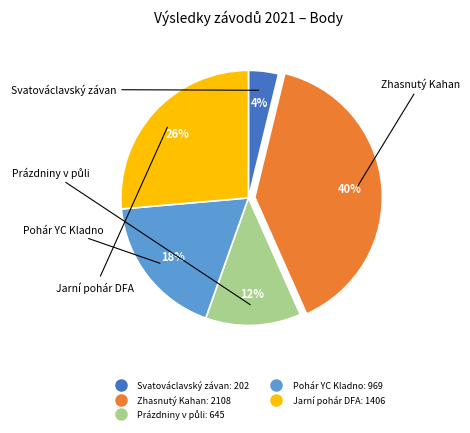

To the nearest percent, what percentage of the pie is Zhasnutý Kahan?

40%